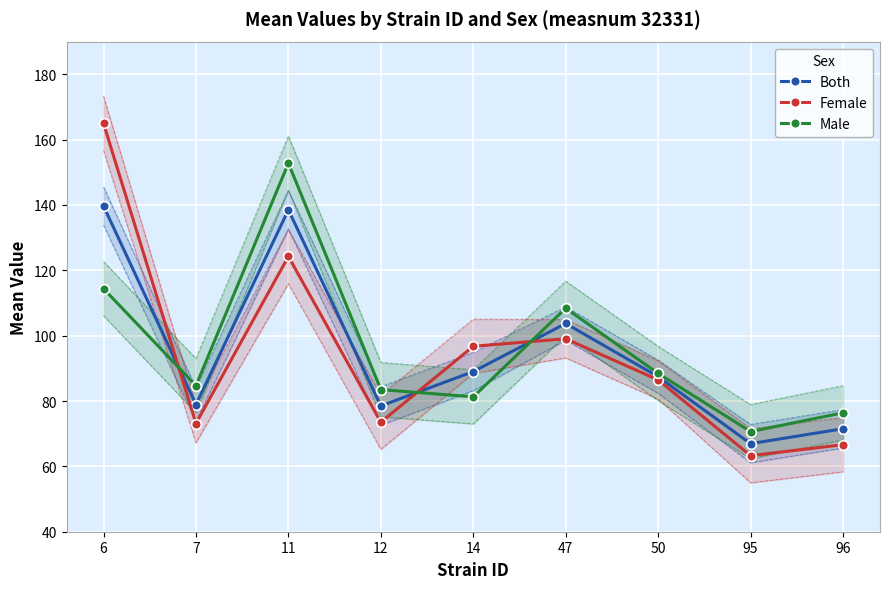

True or false: Both and Female cross at least once.

True